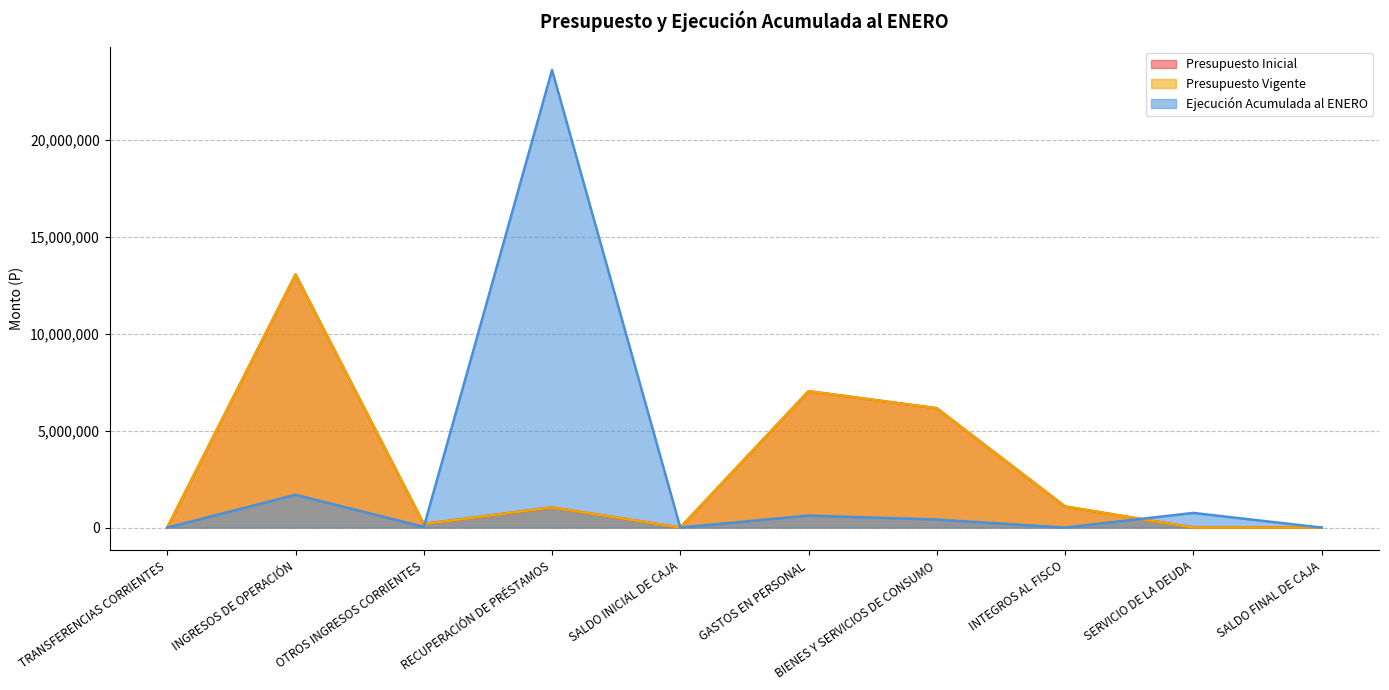

How many values in the Presupuesto Vigente series are below 1038067?

5